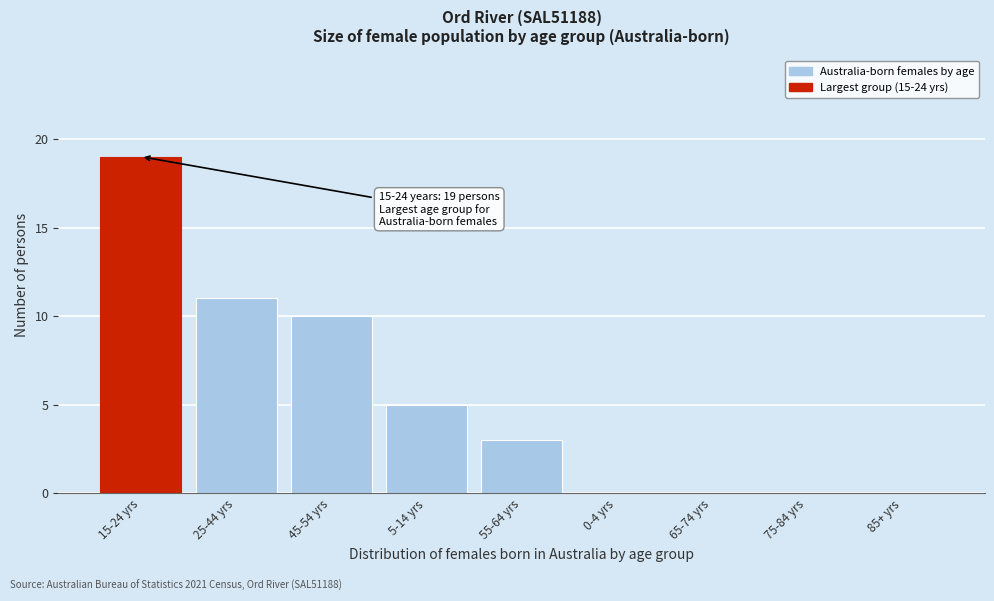

Reading right to left, transcribe all the data shown in this chart.

85+ yrs=0	75-84 yrs=0	65-74 yrs=0	0-4 yrs=0	55-64 yrs=3	5-14 yrs=5	45-54 yrs=10	25-44 yrs=11	15-24 yrs=19